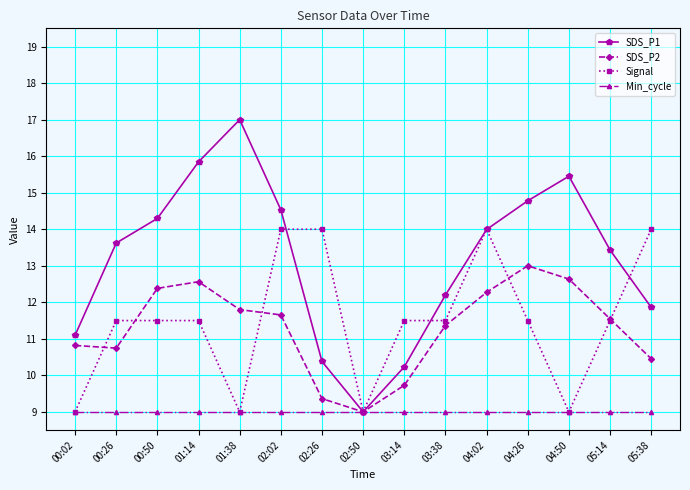

What is the highest value of the SDS_P2 series?

13.0